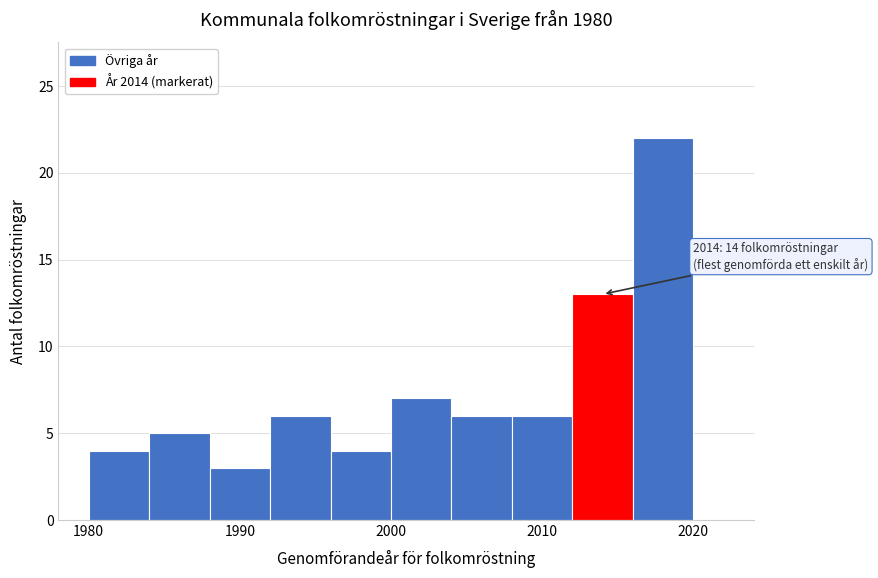

Which range on the x-axis has the tallest bar?

2016 to 2020